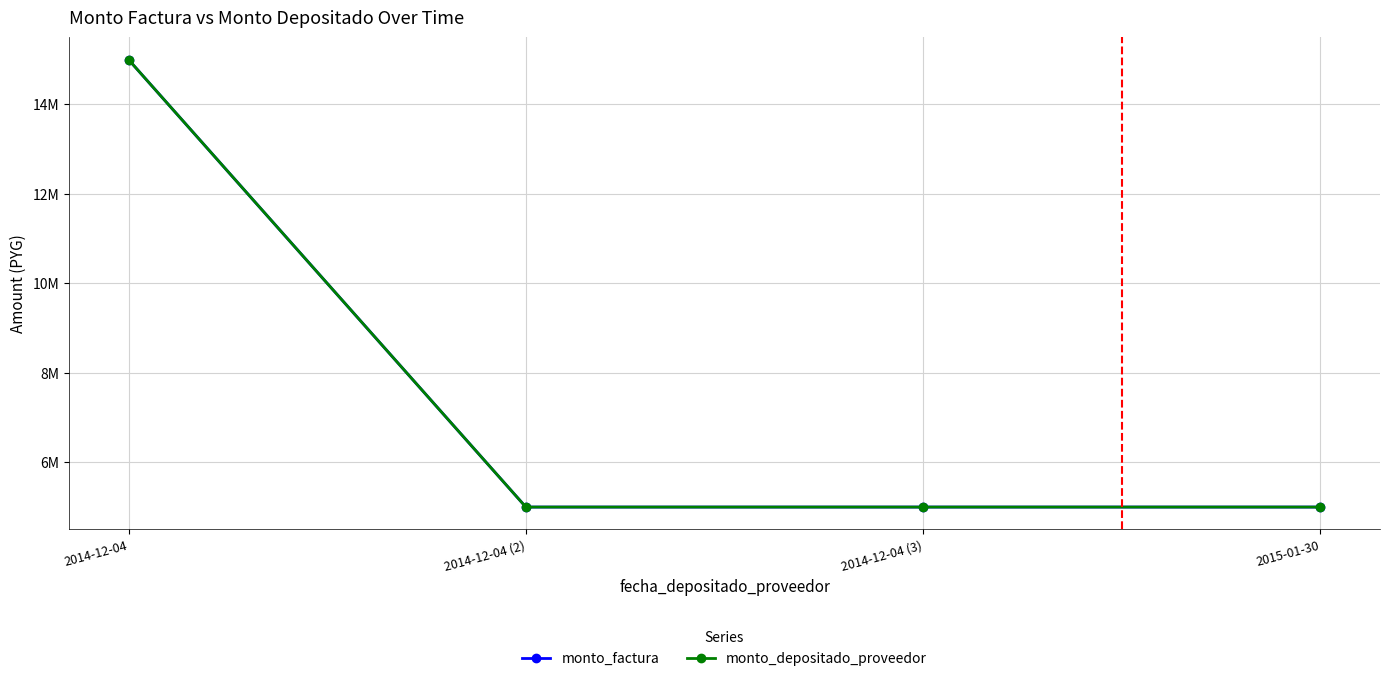

The value of monto_factura at 2014-12-04 (3) is 1826764. True or false?

False